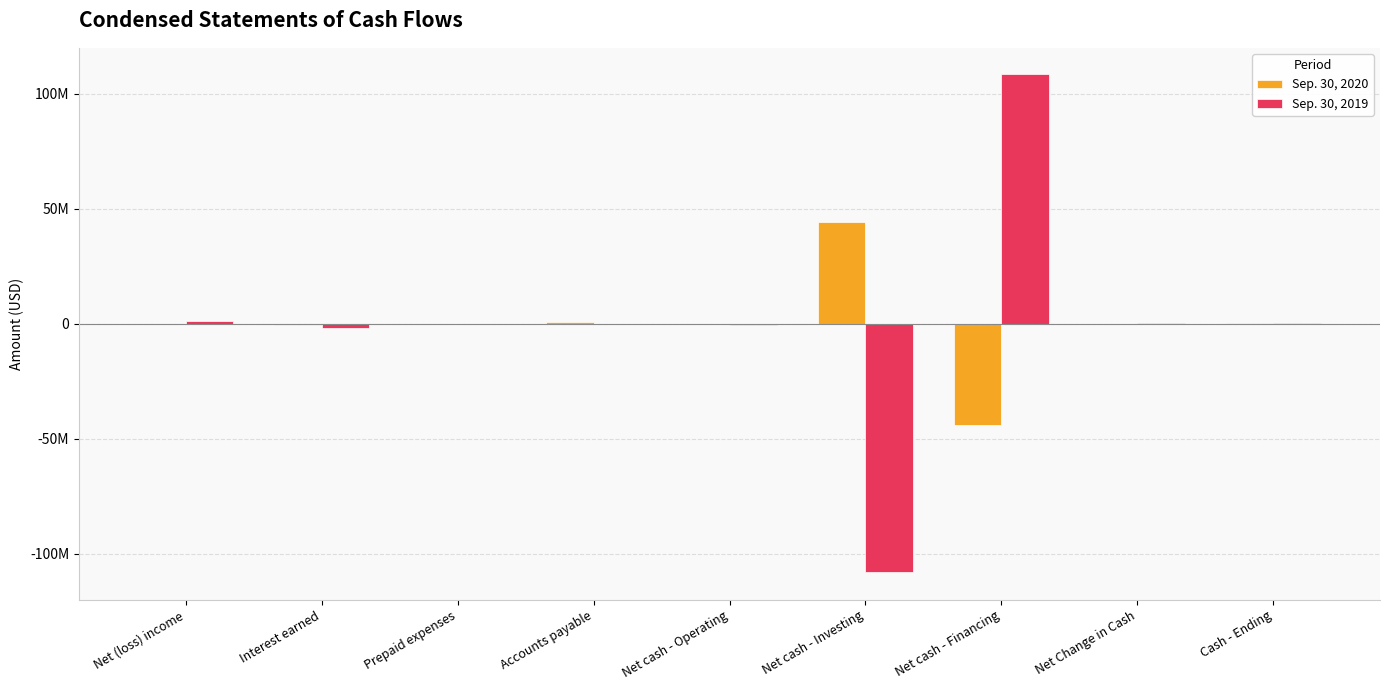

The Sep. 30, 2020 series shows 636058 at Accounts payable. True or false?

True